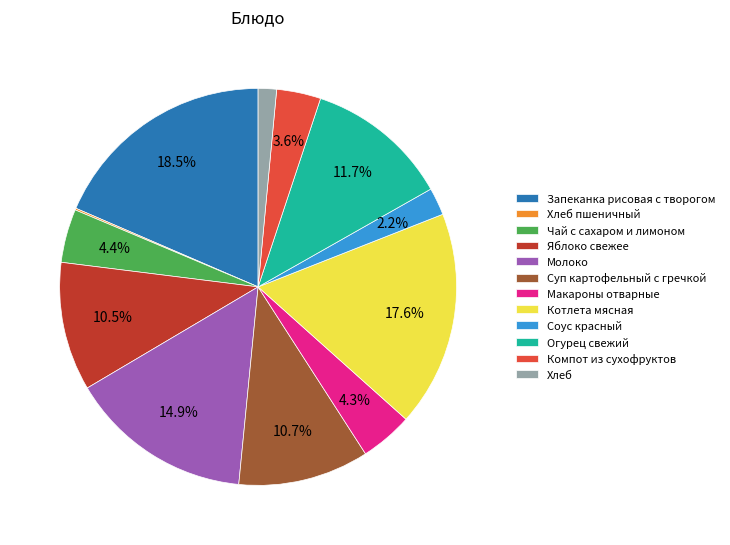

Is it true that Суп картофельный с гречкой is 11% of the pie?

True